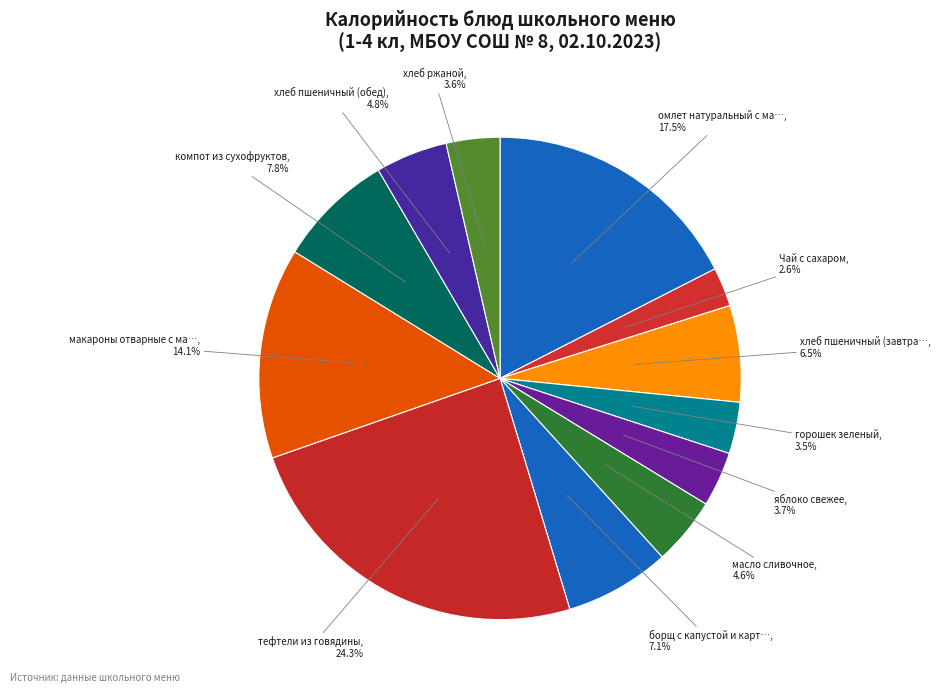

Count the number of slices in the pie.

12